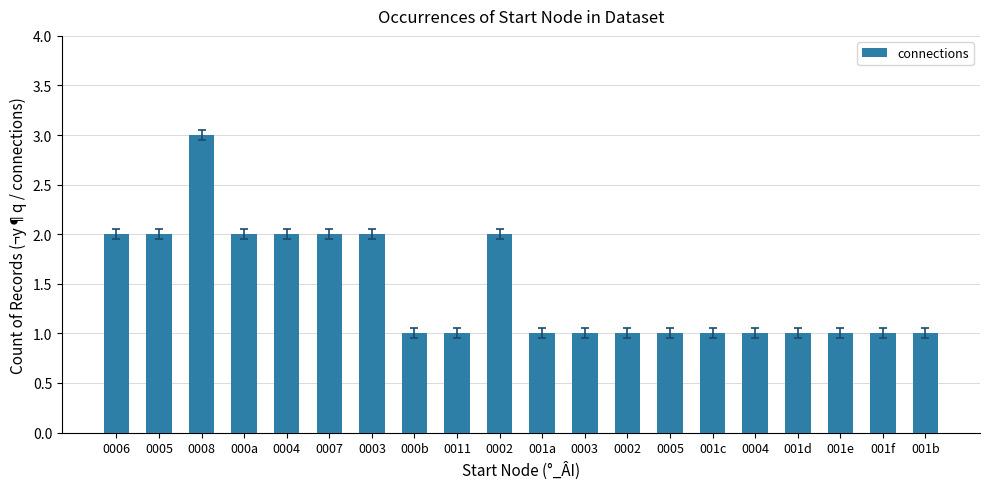

The value at 0007 is 2. True or false?

True